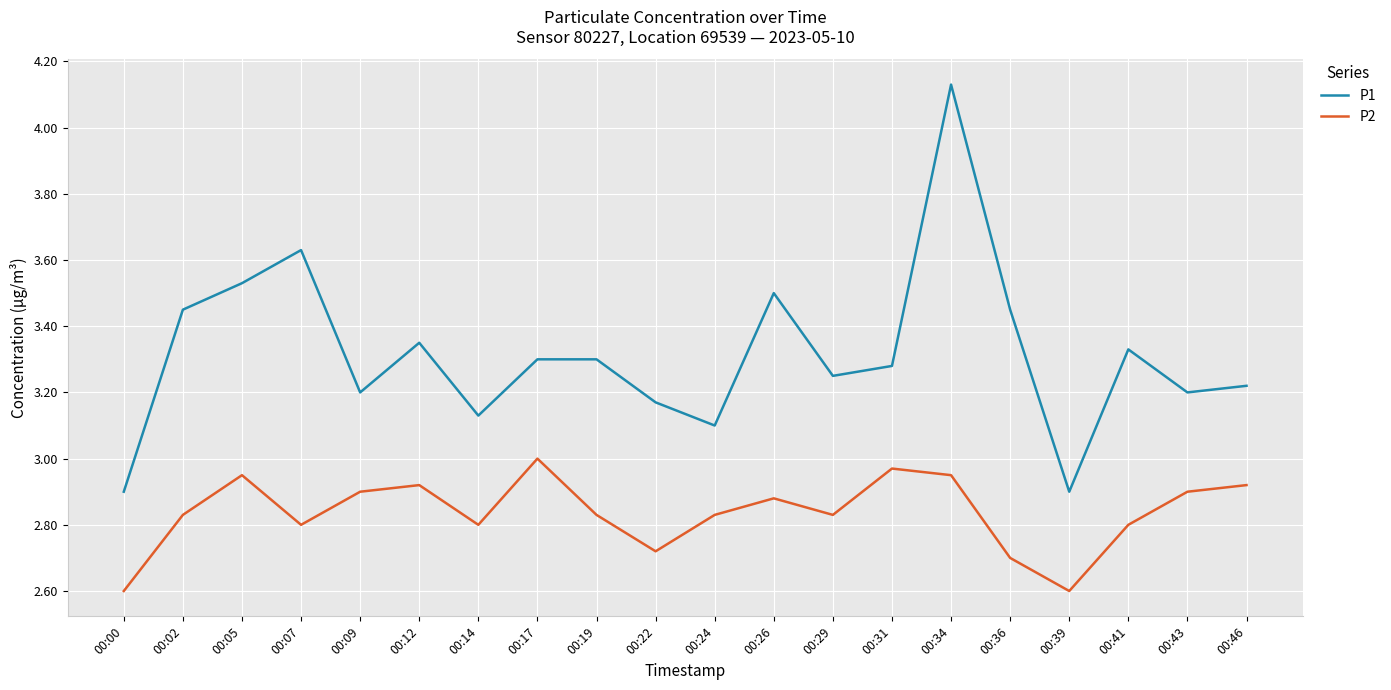

Which series has the largest total across all categories?

P1